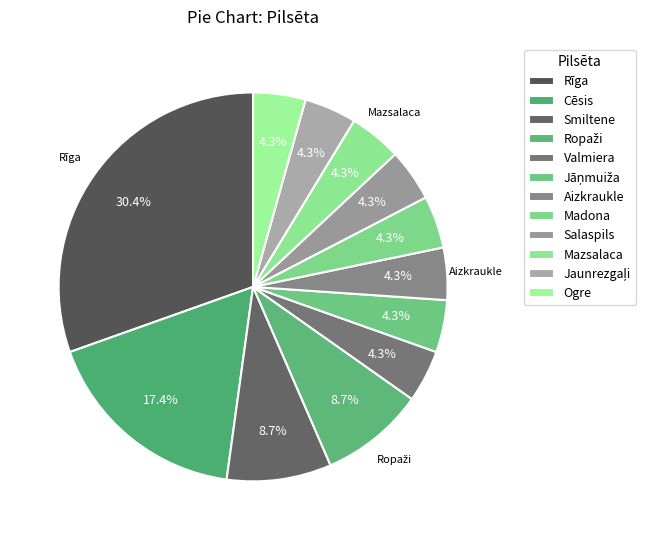

Is it true that Rīga is 30% of the pie?

True